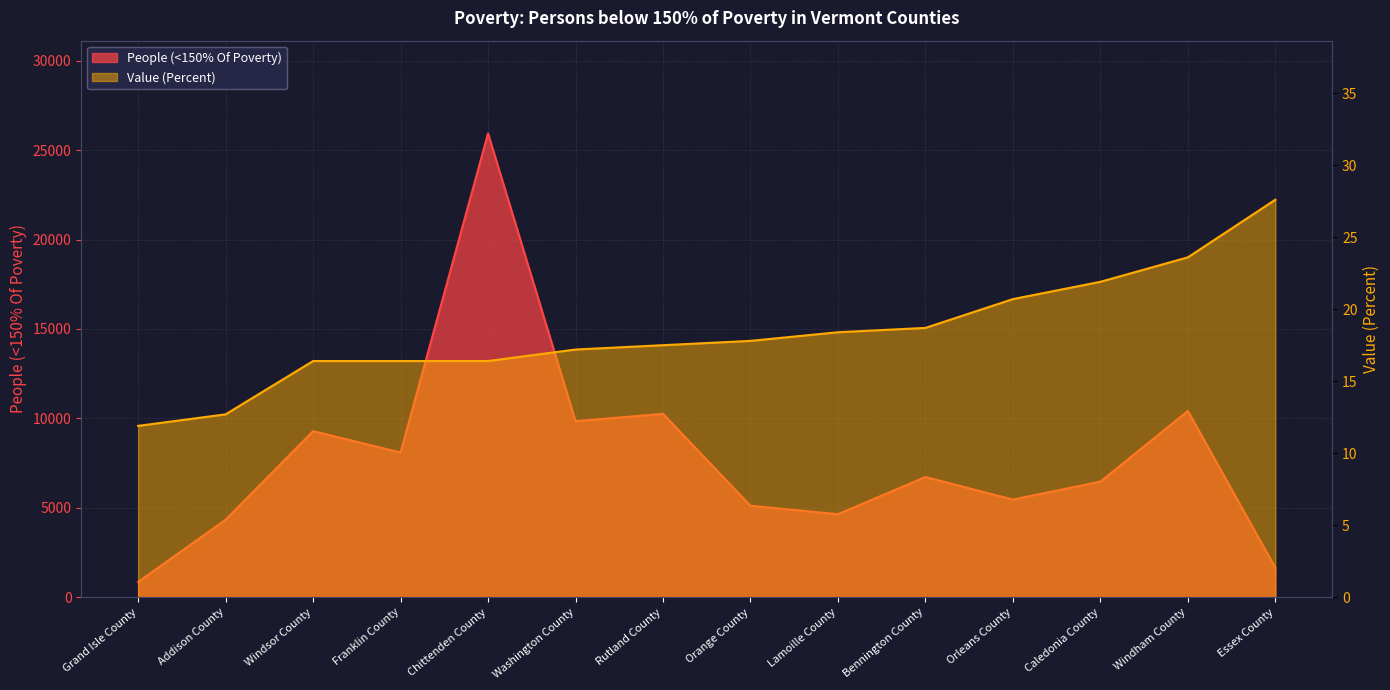

Reading right to left, extract all data points from this chart.

People (<150% Of Poverty): 1647.0	10414.0	6467.0	5462.0	6723.0	4646.0	5117.0	10255.0	9843.0	25929.0	8092.0	9288.0	4336.0	857.0
Value (Percent): 27.6	23.6	21.9	20.7	18.7	18.4	17.8	17.5	17.2	16.4	16.4	16.4	12.7	11.9